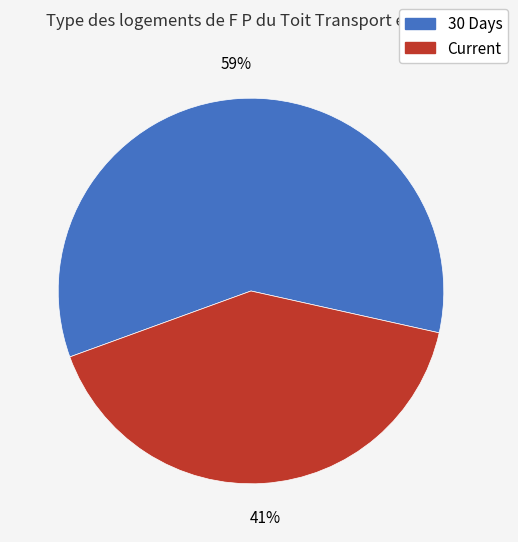

Does any single category account for the majority?

Yes